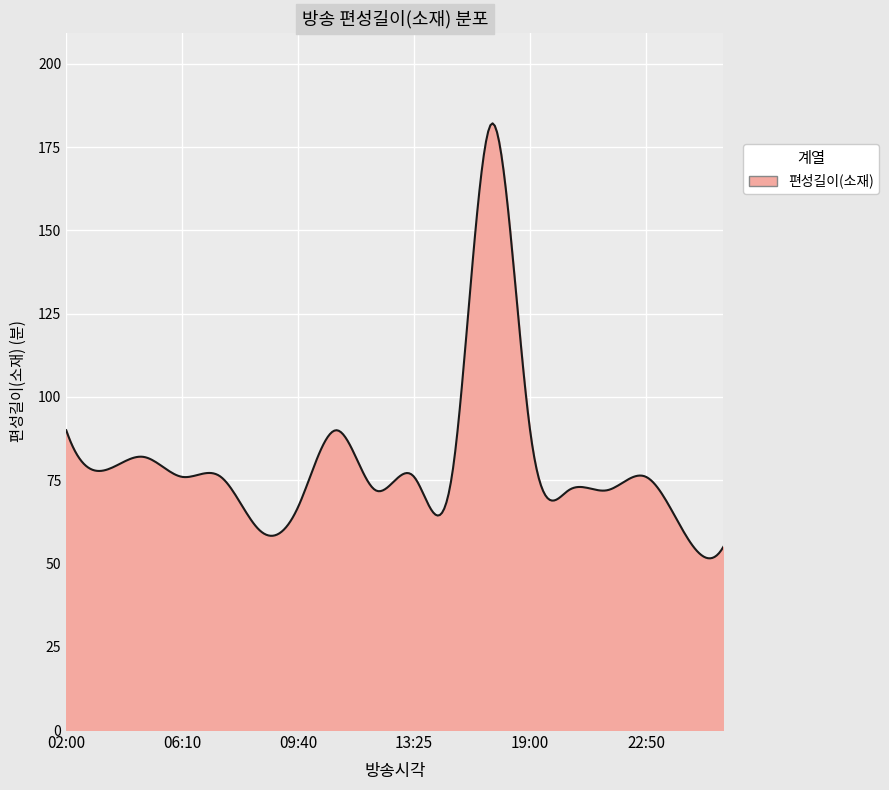

What is the difference between the maximum and minimum values?

130.6